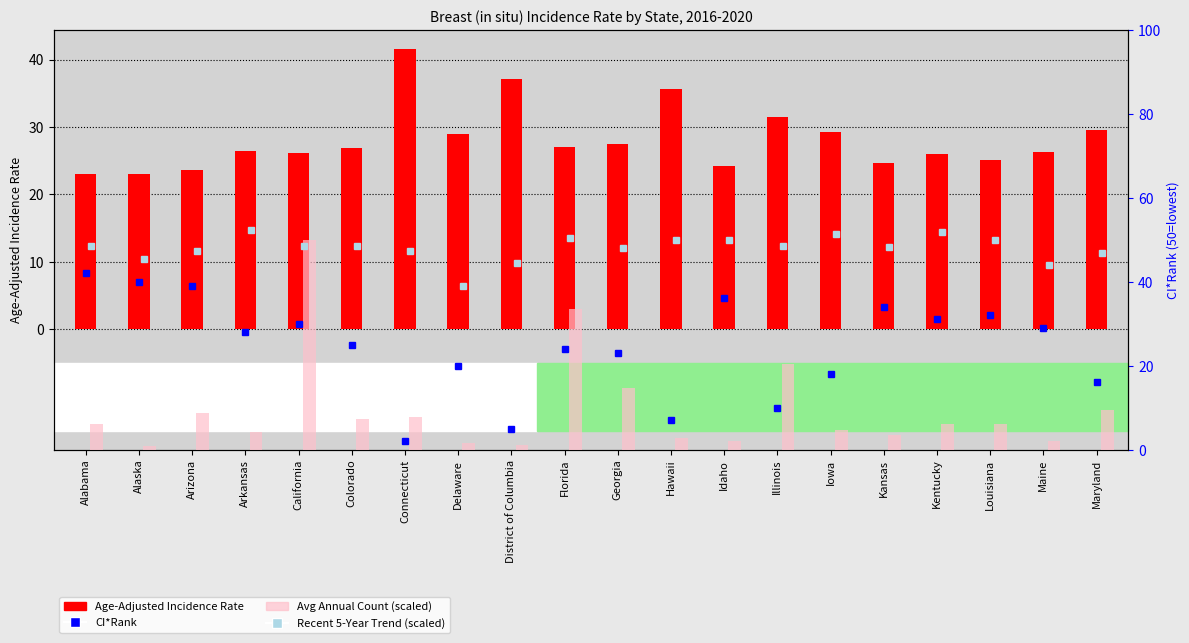

What is the value of the Recent 5-Year Trend (scaled) bar at the 10th from the left?

50.4